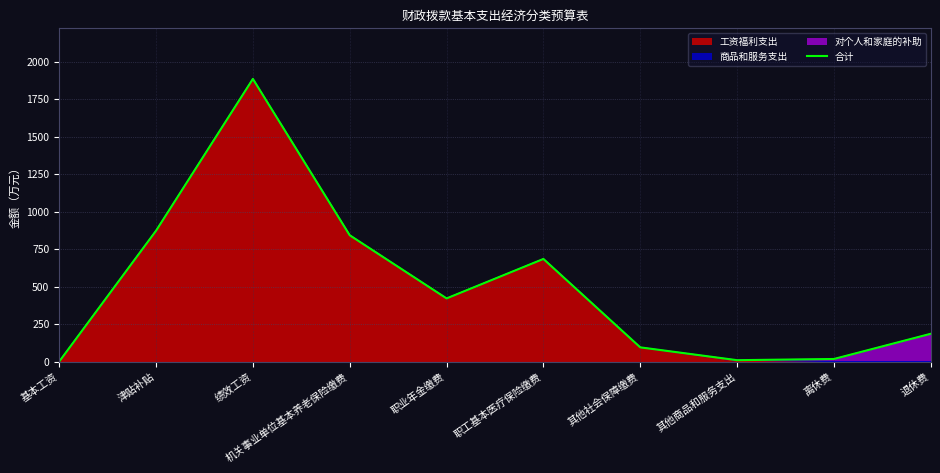

Rank the categories by value from highest to lowest.

绩效工资, 津贴补贴, 机关事业单位基本养老保险缴费, 职工基本医疗保险缴费, 职业年金缴费, 退休费, 其他社会保障缴费, 离休费, 其他商品和服务支出, 基本工资